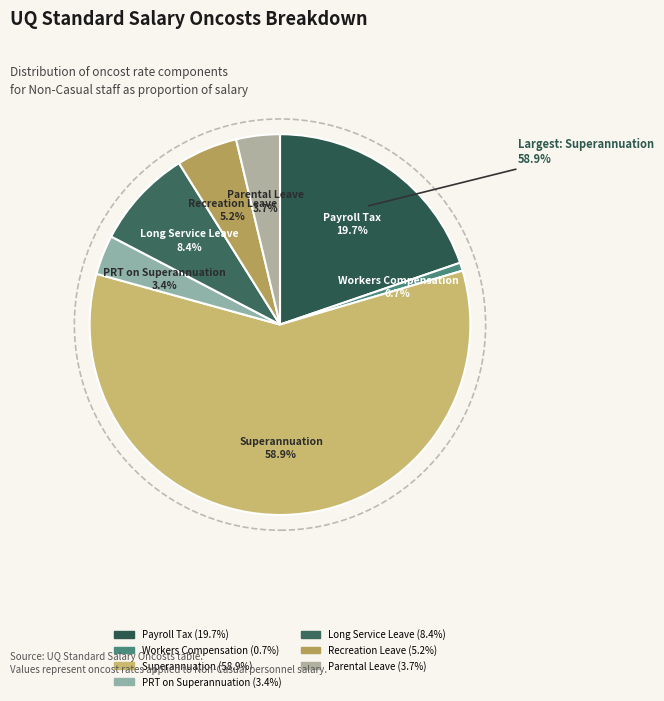

Which has a higher value, PRT on Superannuation or Workers Compensation?

PRT on Superannuation